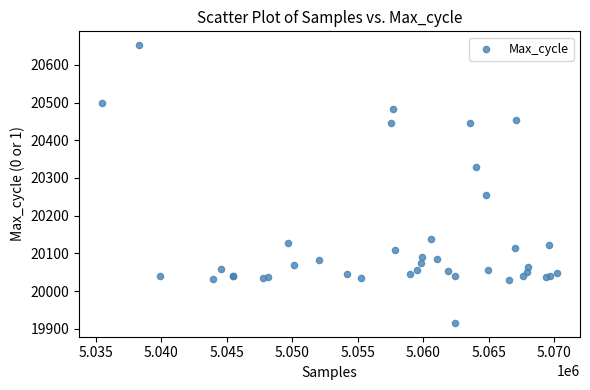

What Y value in the scatter plot is closest to 20284?

20255